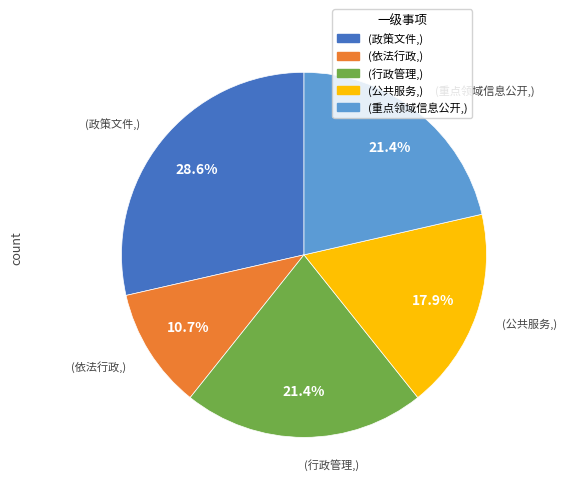

To the nearest percent, what is the difference between the largest and smallest slice percentages?

18%